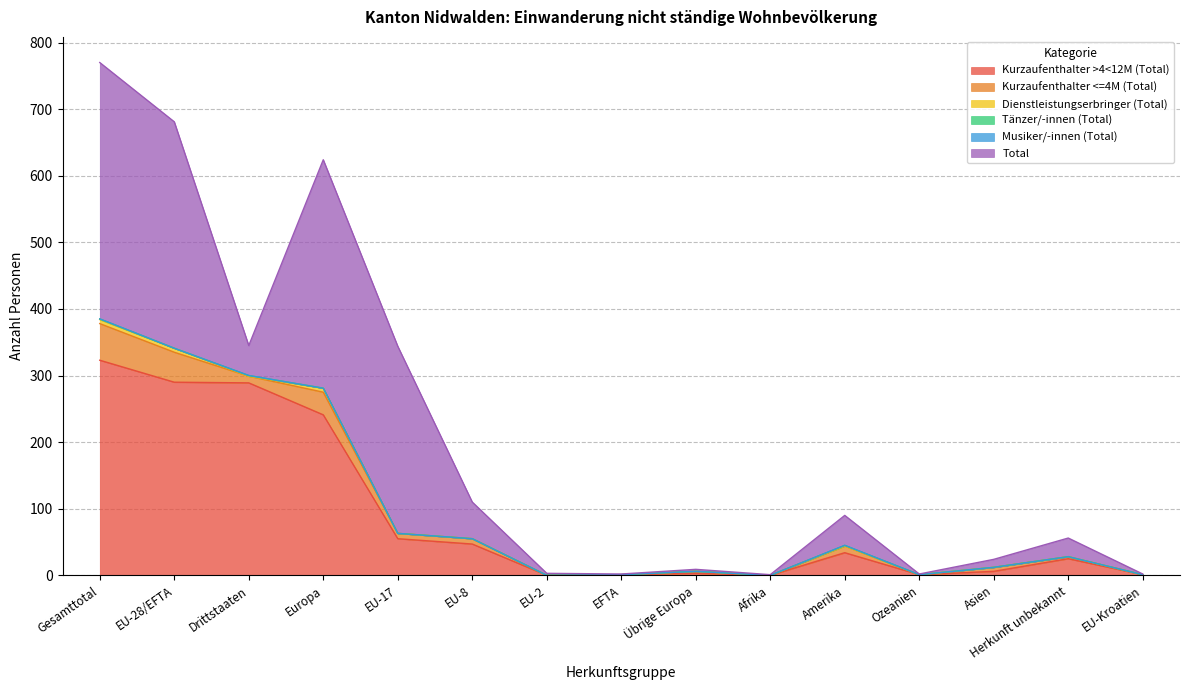

Is it true that Kurzaufenthalter >4<12M (Total) equals 1 at EFTA?

True